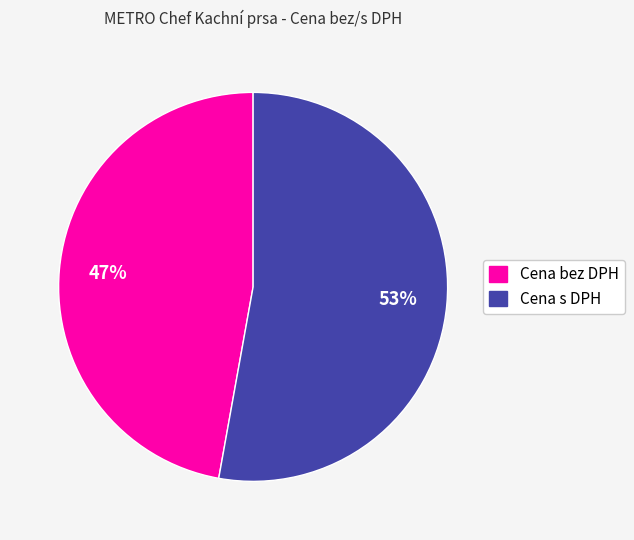

Does any single category account for the majority?

Yes